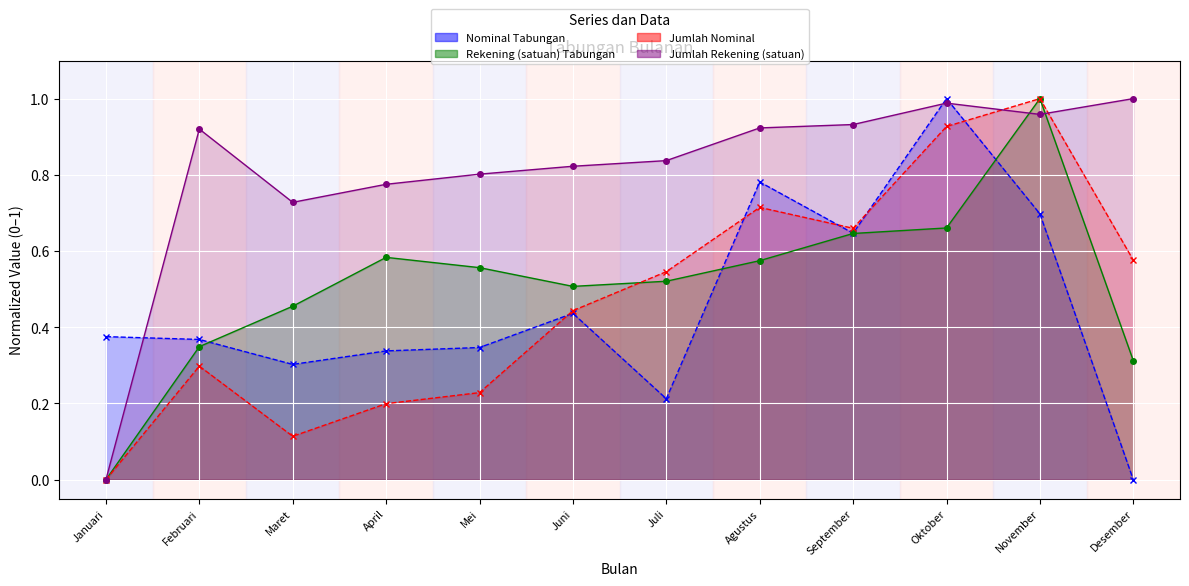

What is the difference between the maximum and second lowest values in the Nominal Tabungan series?

0.8